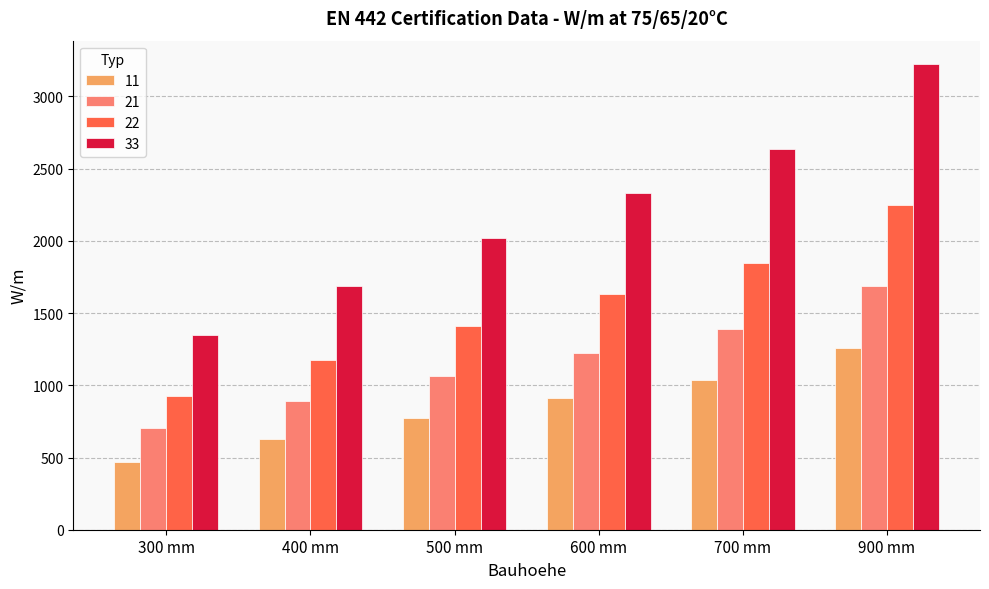

What is the difference between the maximum and minimum values in the 33 series?

1879